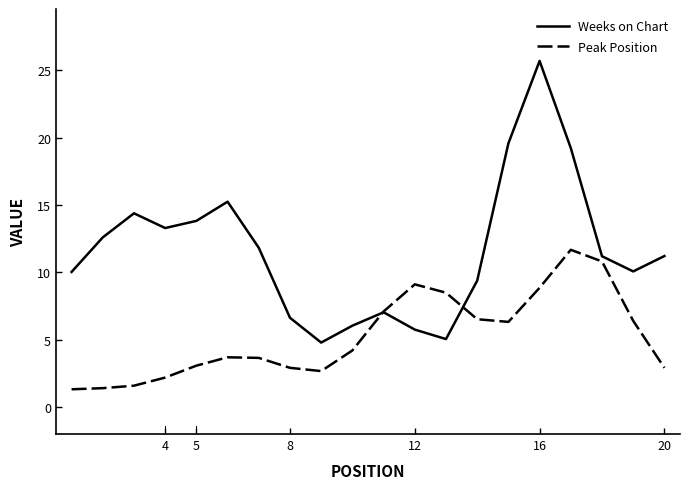

Which series has the largest total across all categories?

Weeks on Chart